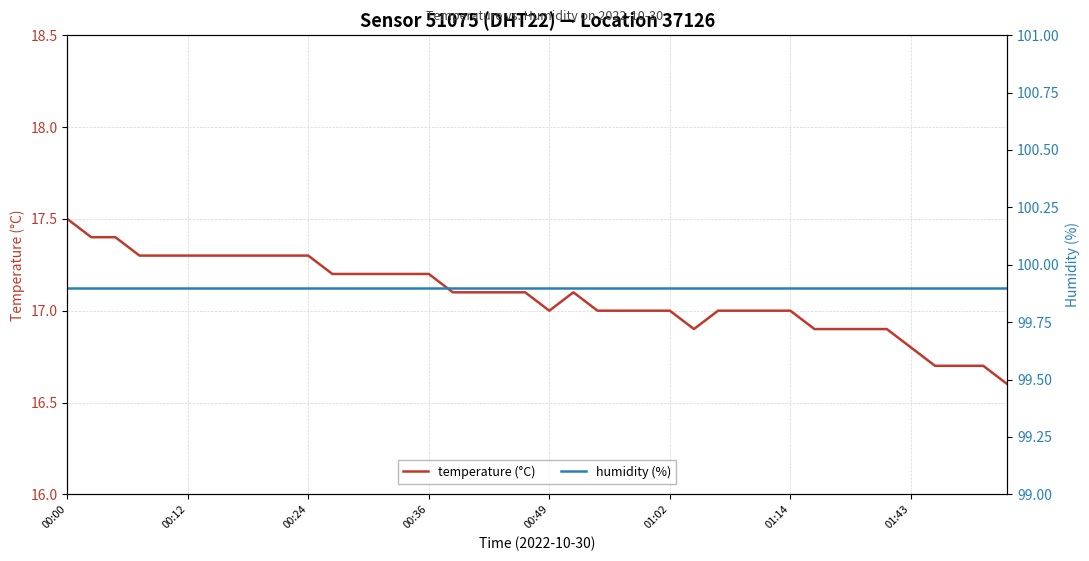

The temperature (°C) series shows 27.3 at 00:24. True or false?

False